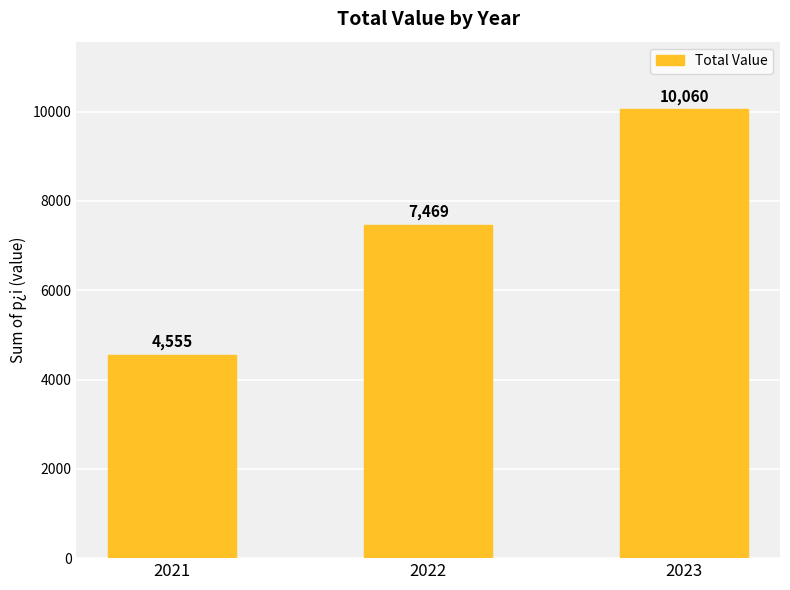

What is the minimum value shown in the chart?

4555